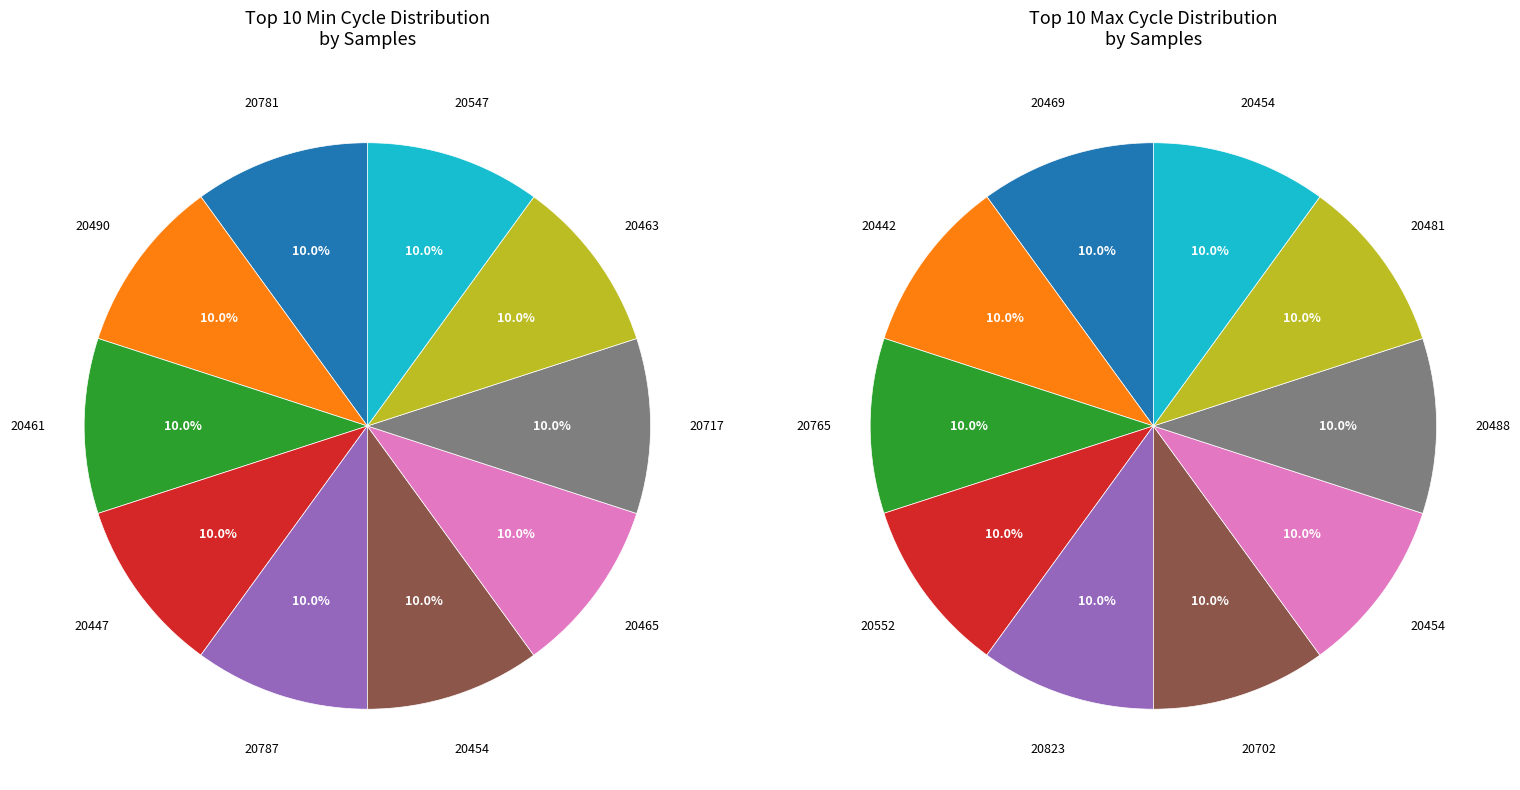

To the nearest percent, what is the average slice percentage?

10%